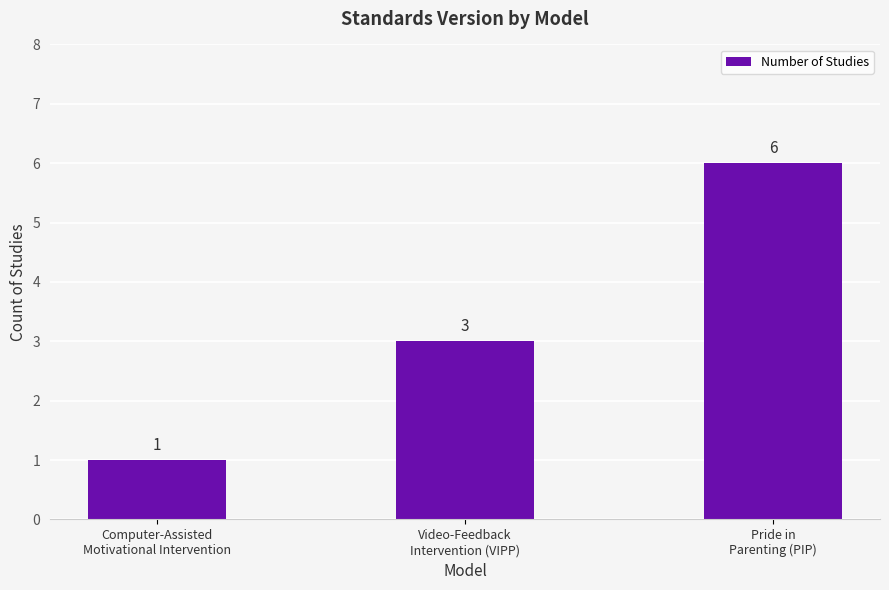

What position from the left is Computer-Assisted
Motivational Intervention?

1